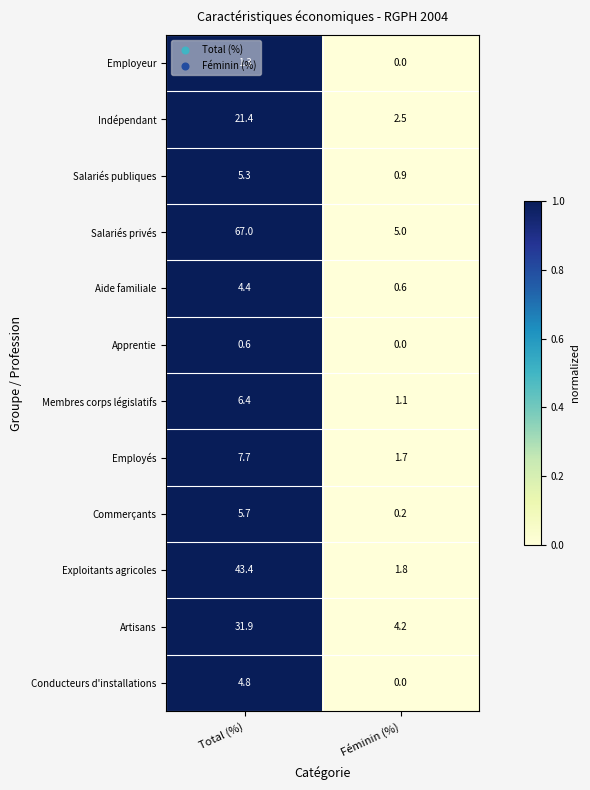

At which label does Commerçants first exceed 5?

Total (%)